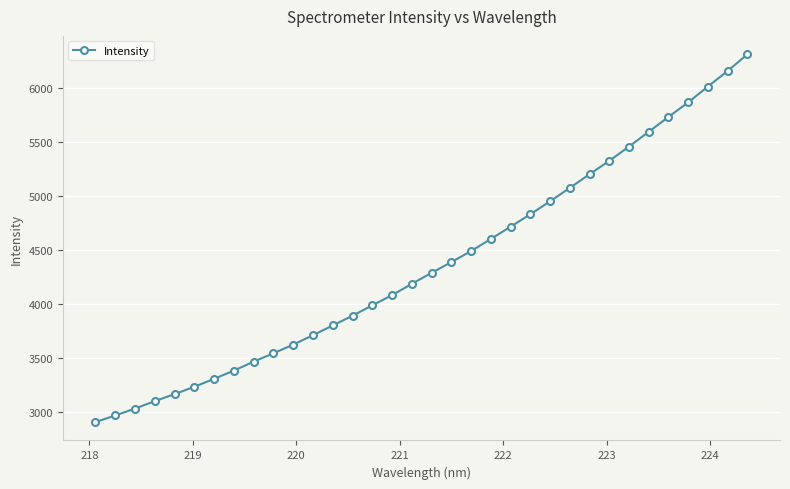

What is the minimum value shown in the chart?

2903.7